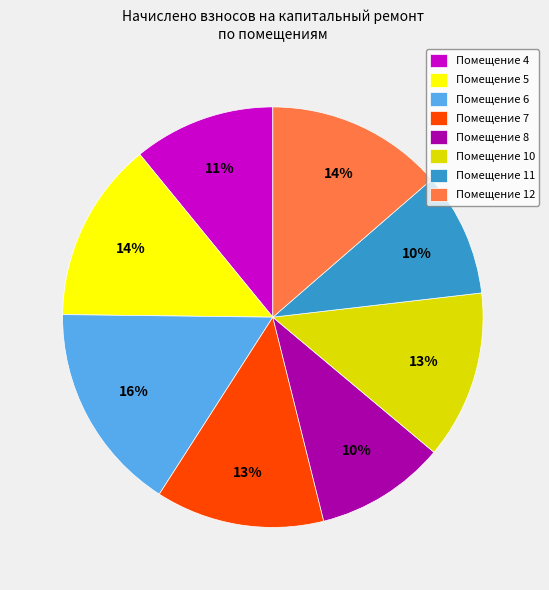

Between Помещение 6 and Помещение 12, which is larger?

Помещение 6